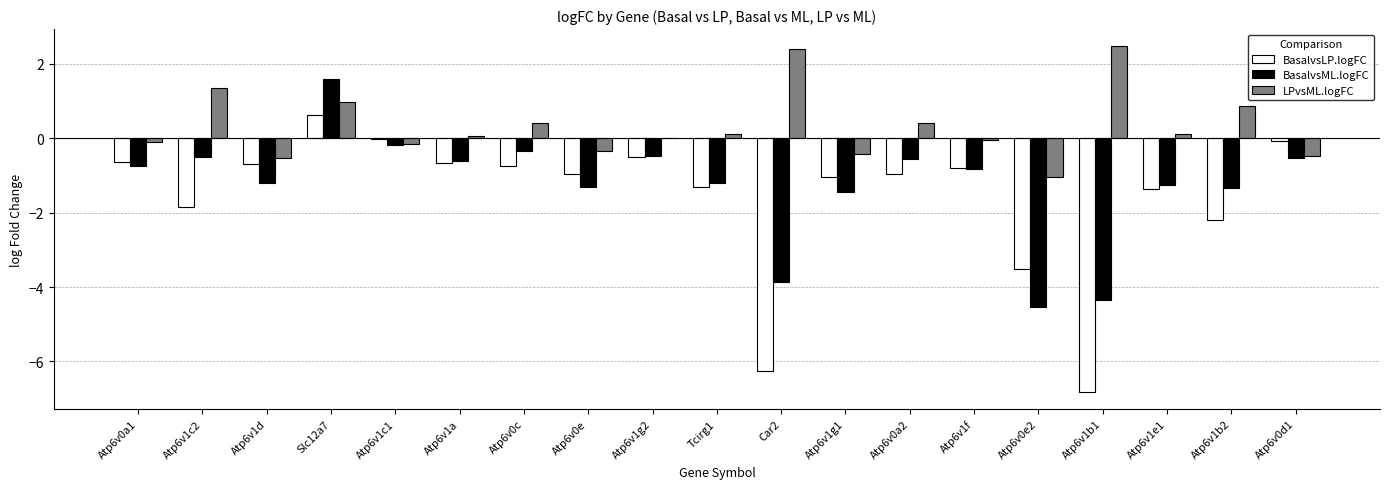

True or false: LPvsML.logFC has a value of -0.3 at Atp6v0e.

True